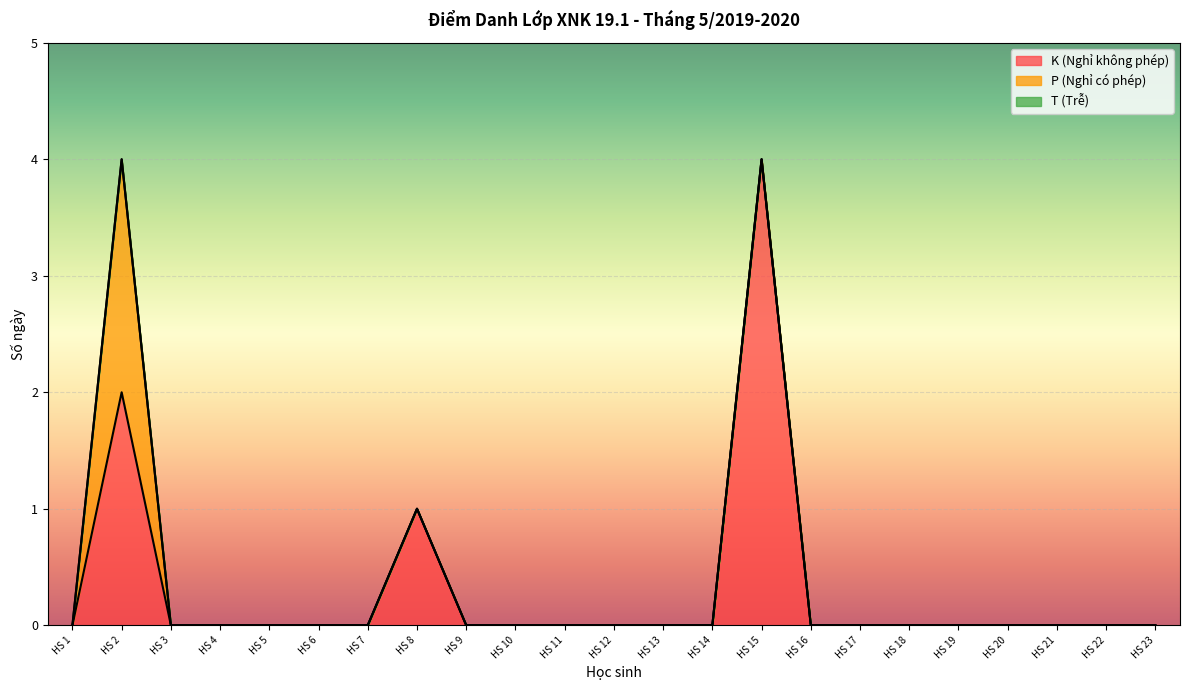

The K (Nghỉ không phép) series shows 2 at HS 12. True or false?

False